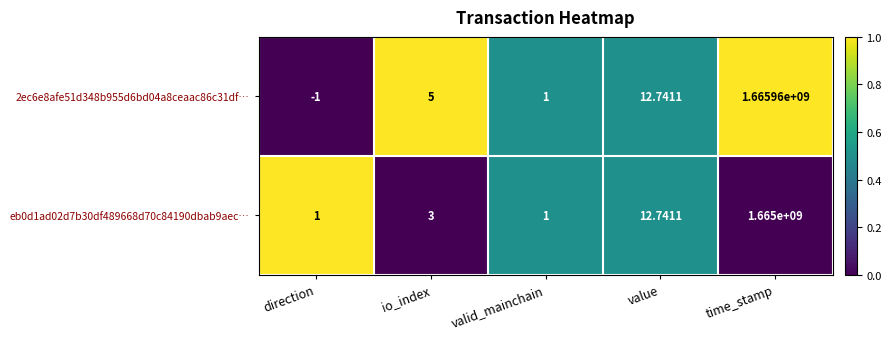

At which category does the chart reach its peak across all series?

time_stamp